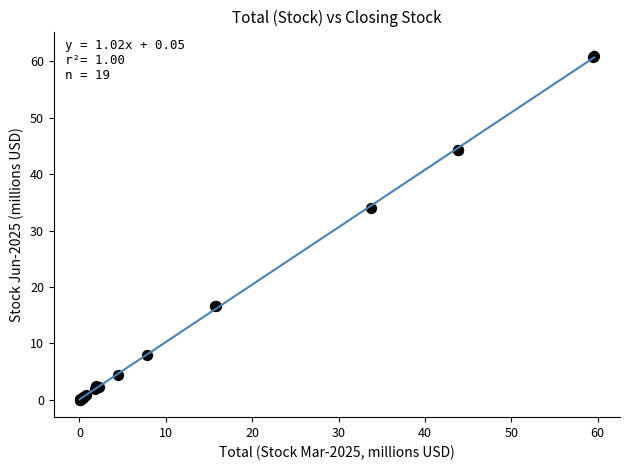

What Y value in the scatter plot is closest to 30?

34.0